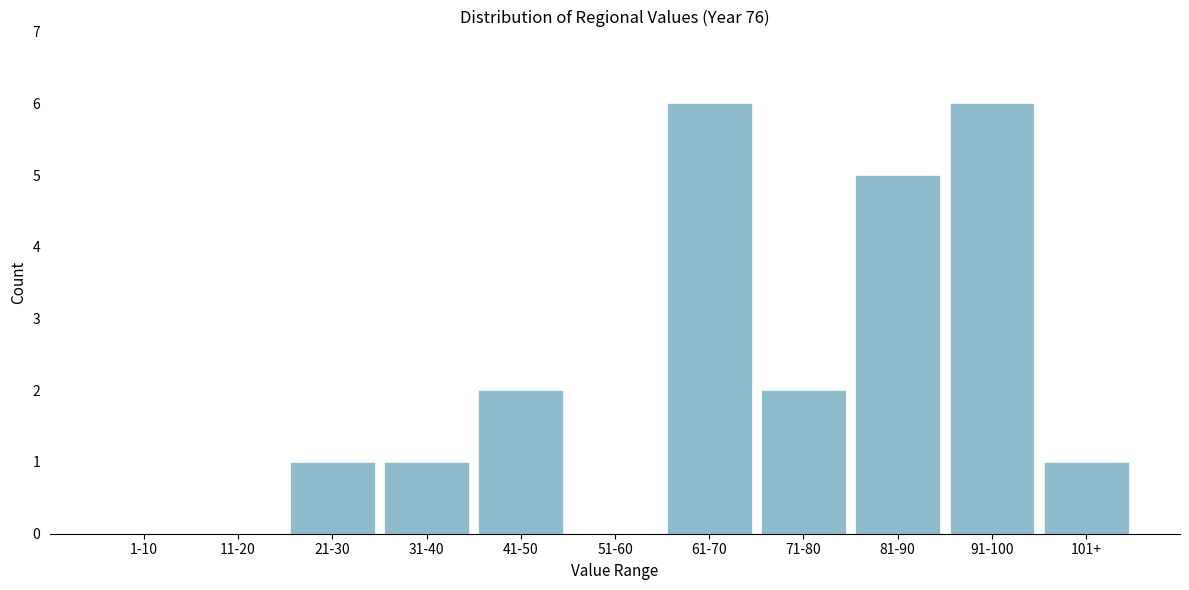

Reading right to left, extract all data points from this chart.

101+=1	91-100=6	81-90=5	71-80=2	61-70=6	51-60=0	41-50=2	31-40=1	21-30=1	11-20=0	1-10=0